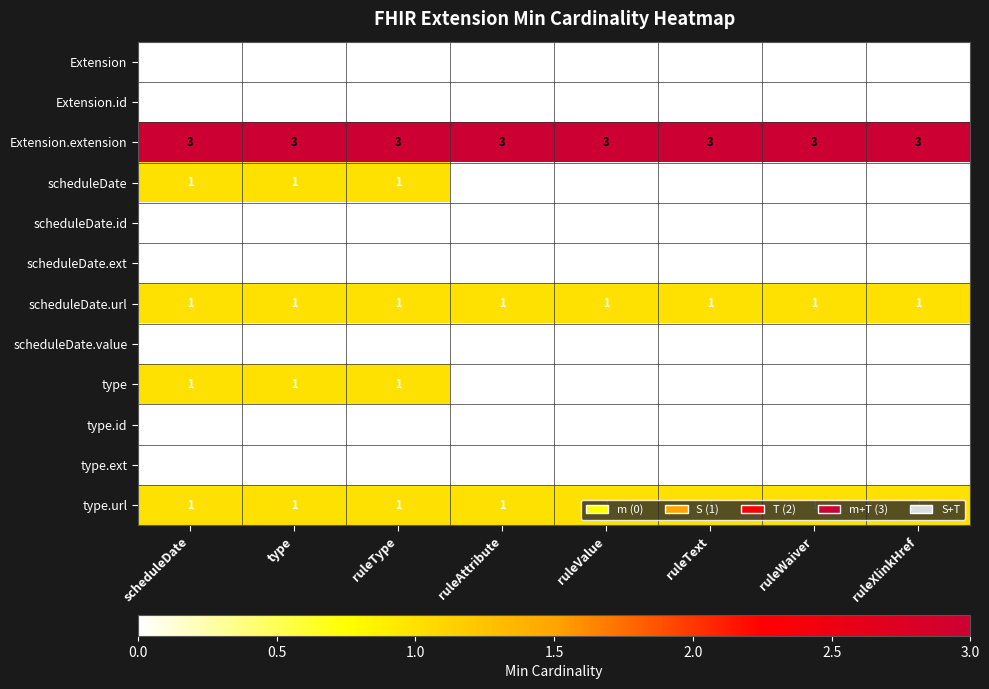

Which series has the largest total across all categories?

Extension.extension